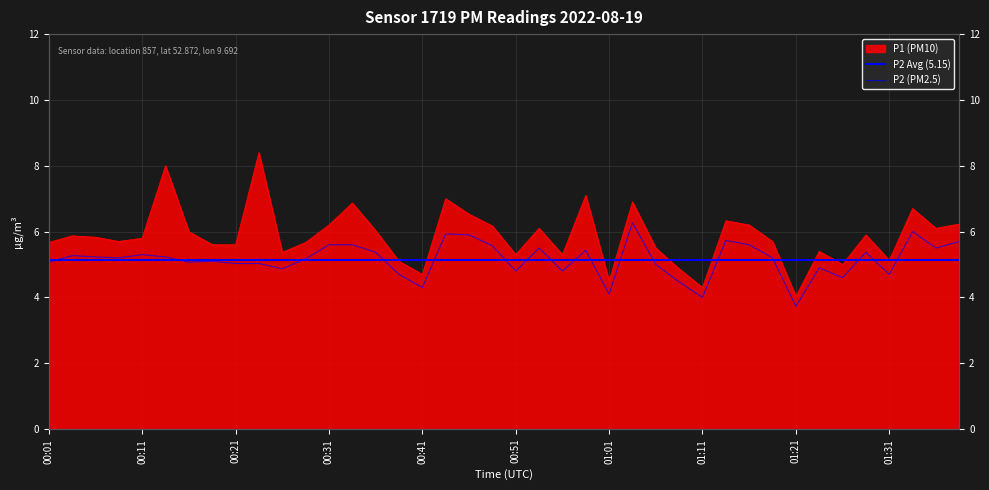

What is the difference between the maximum and minimum values in the P2 series?

2.5